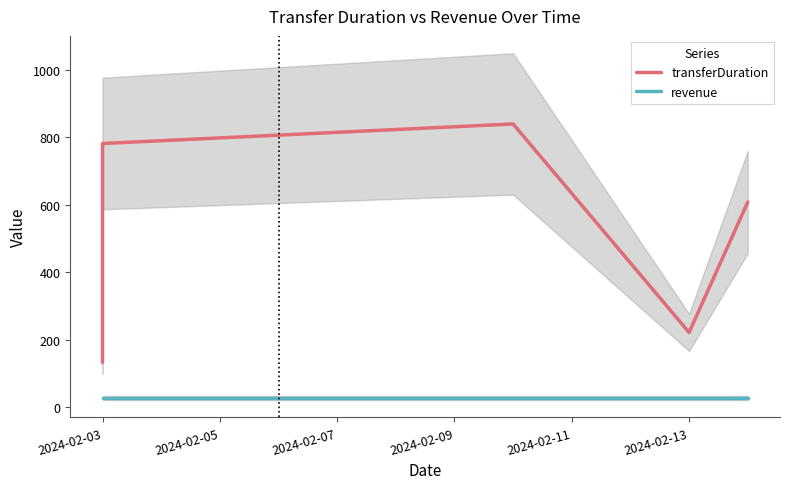

True or false: transferDuration and revenue cross at least once.

False